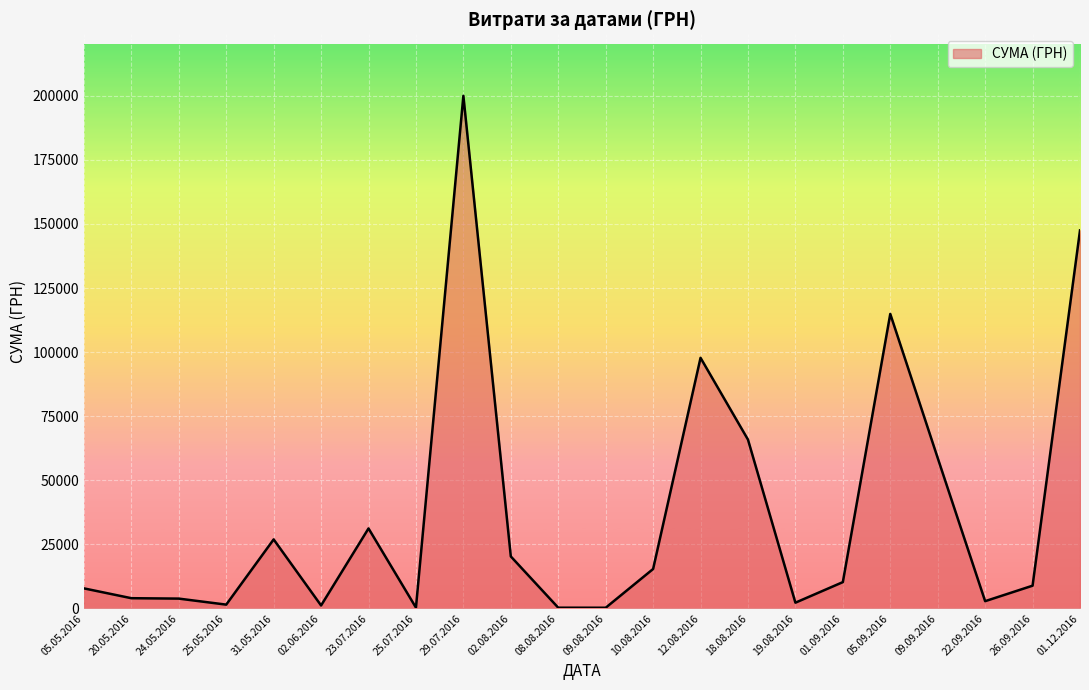

What is the ratio of the value at 29.07.2016 to the value at 05.09.2016?

1.7